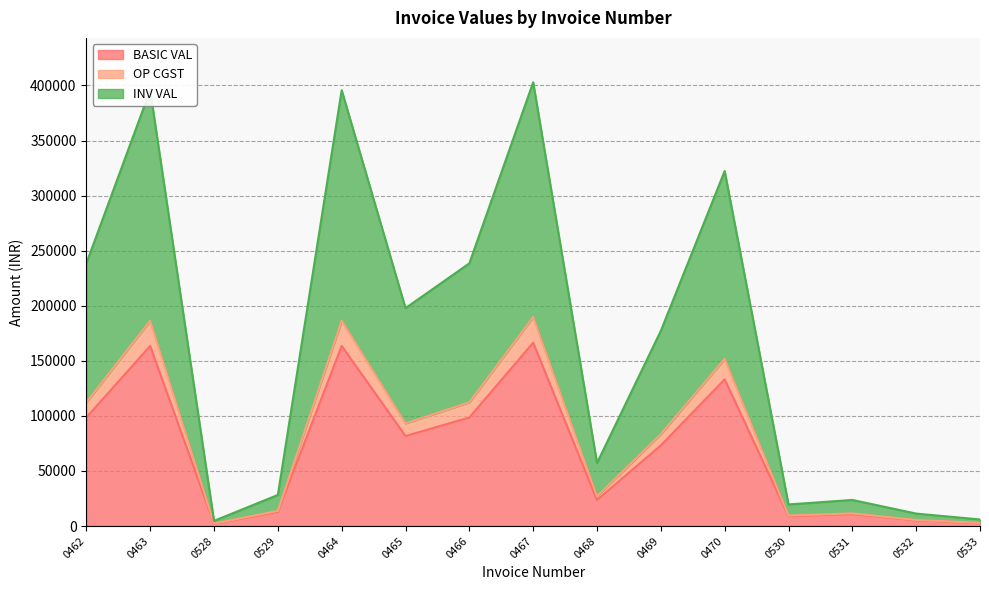

Does the chart display data point markers on the line(s)?

No